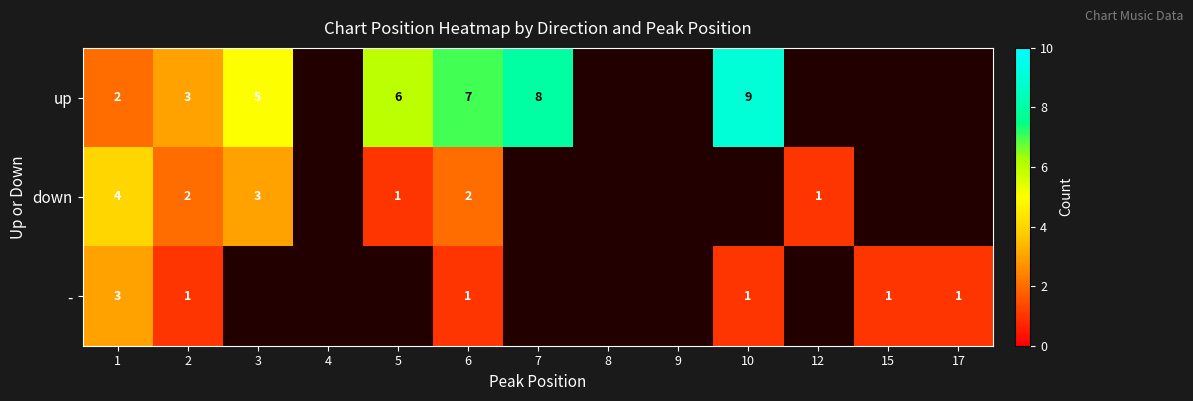

Is it true that up equals 4 at 7?

False